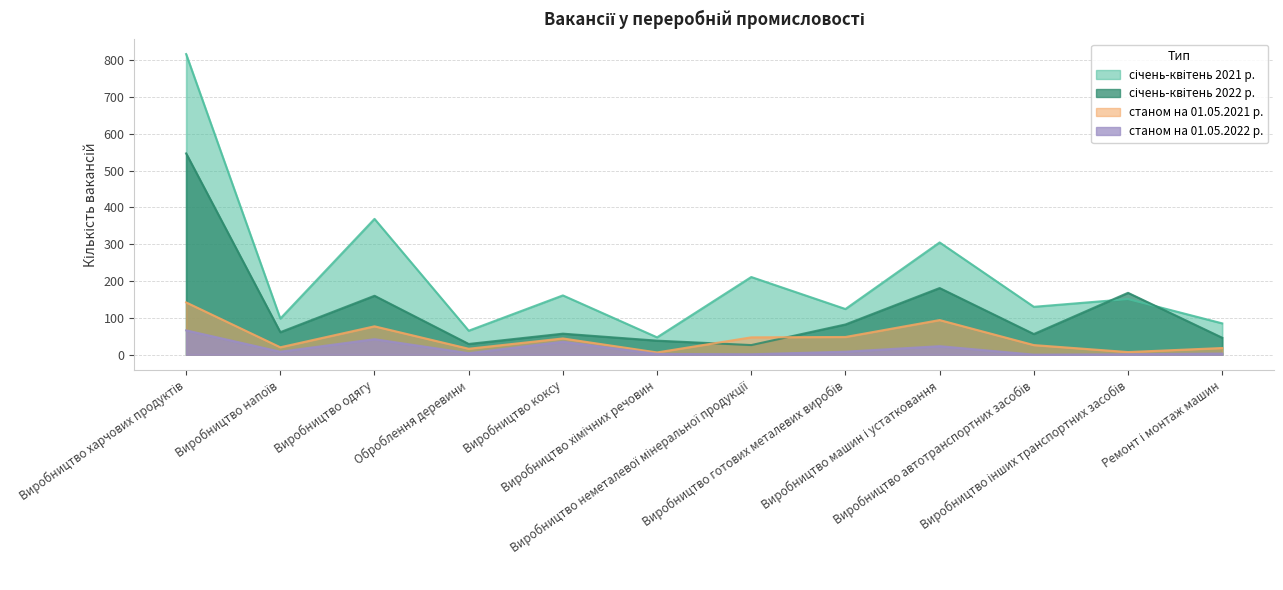

True or false: станом на 01.05.2022 р. and січень-квітень 2021 р. intersect in this chart.

False